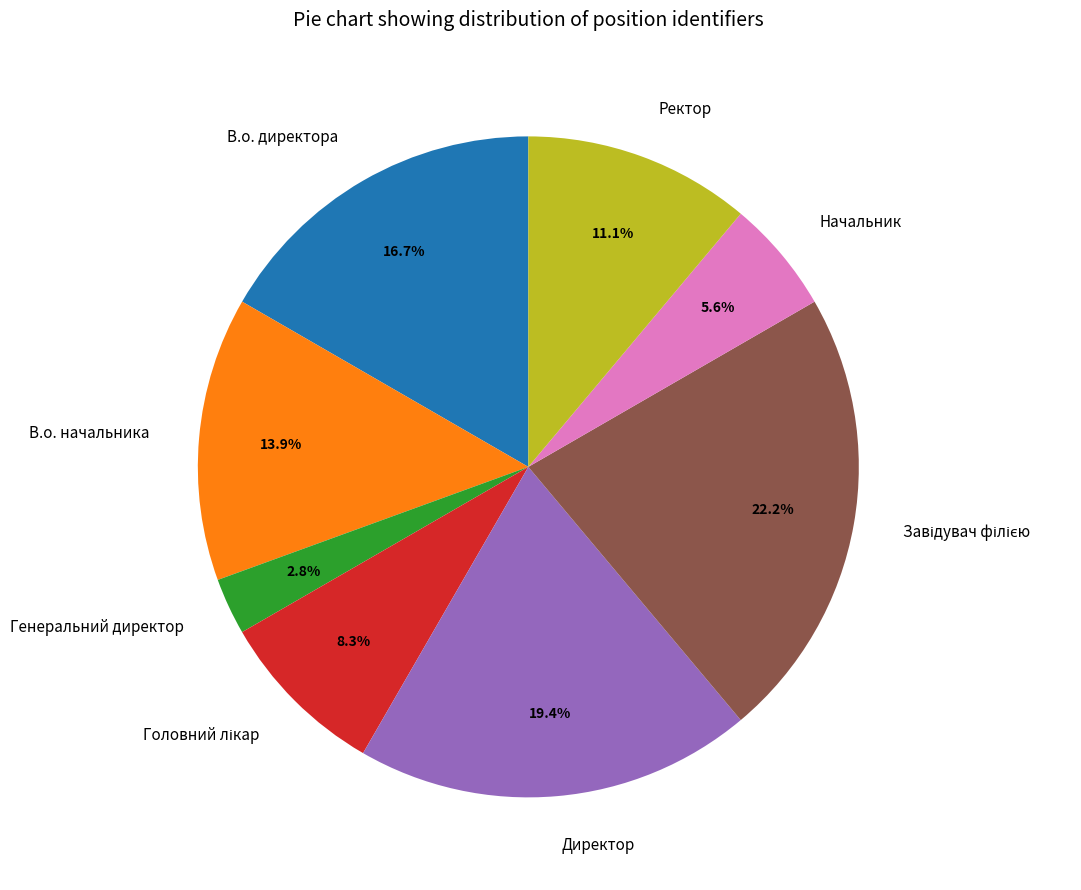

What is the total percentage of Начальник and Директор?

25.0%